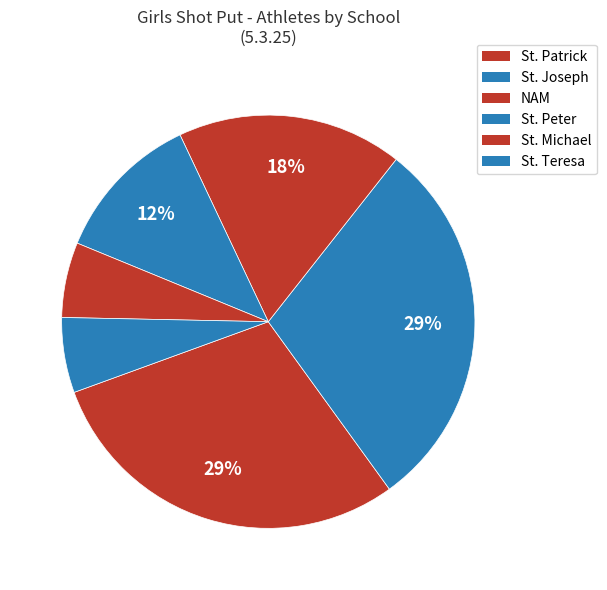

What percentage is the St. Michael slice, to the nearest percent?

18%